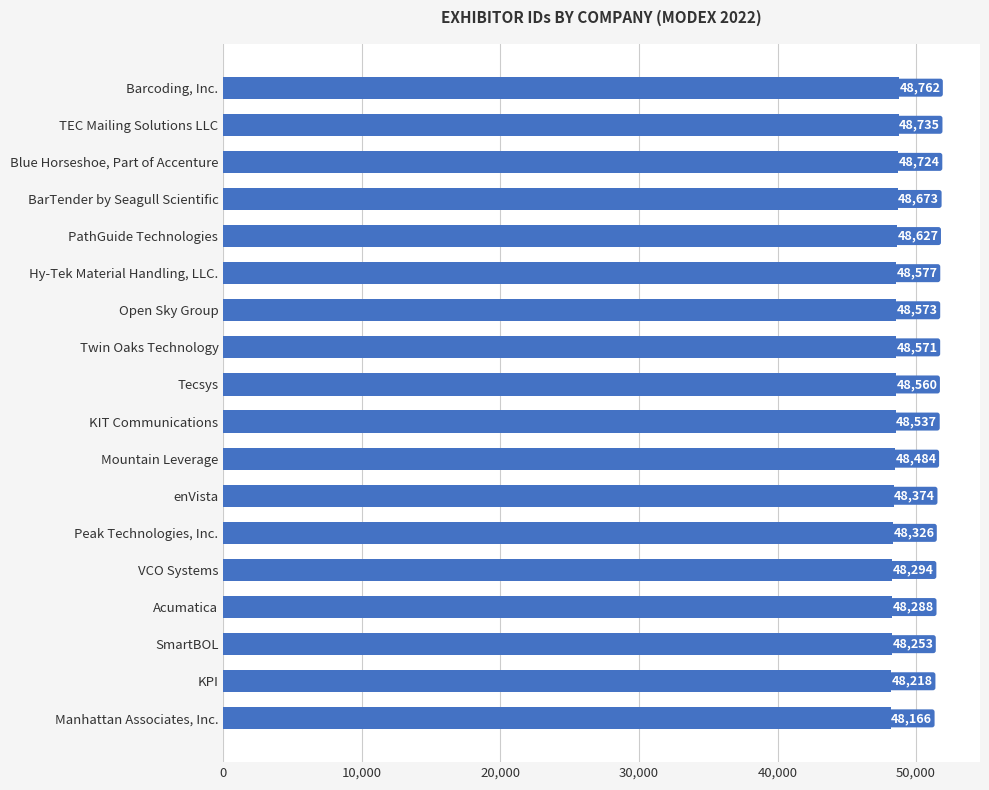

How many categories are shown in the chart?

18